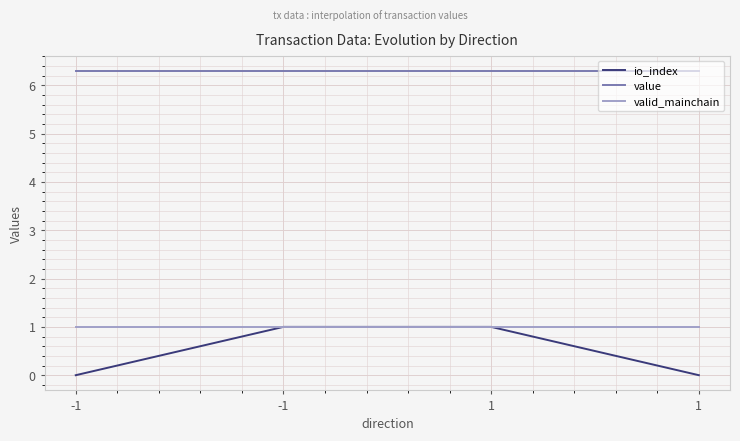

Reading left to right, list all the values displayed in this chart.

io_index: -1=0.0	-1=1.0	1=1.0	1=0.0
value: -1=6.3	-1=6.3	1=6.3	1=6.3
valid_mainchain: -1=1.0	-1=1.0	1=1.0	1=1.0